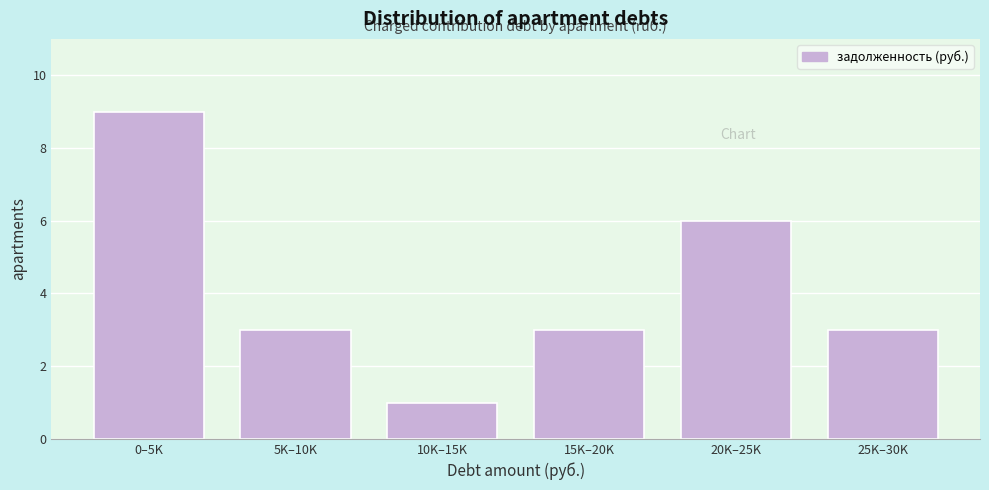

Reading right to left, list all the values displayed in this chart.

3	6	3	1	3	9